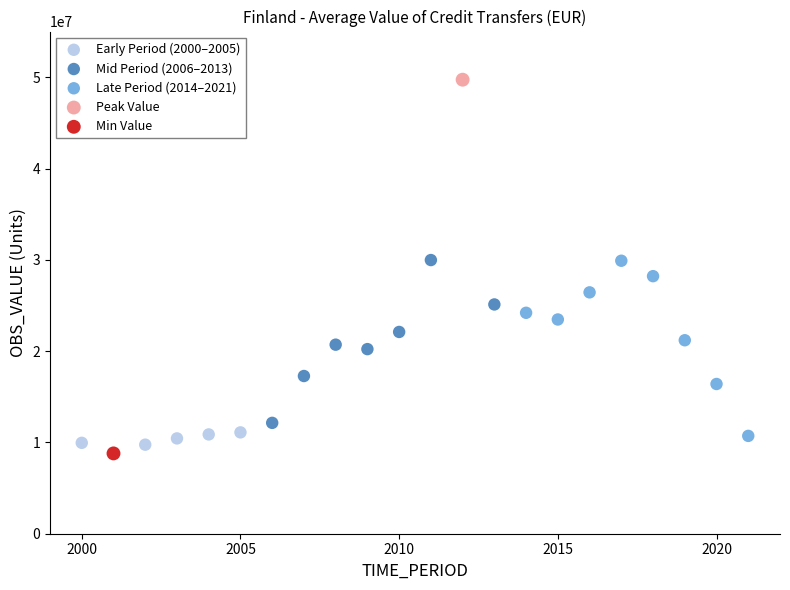

Which series contains the highest Y value?

Peak Value